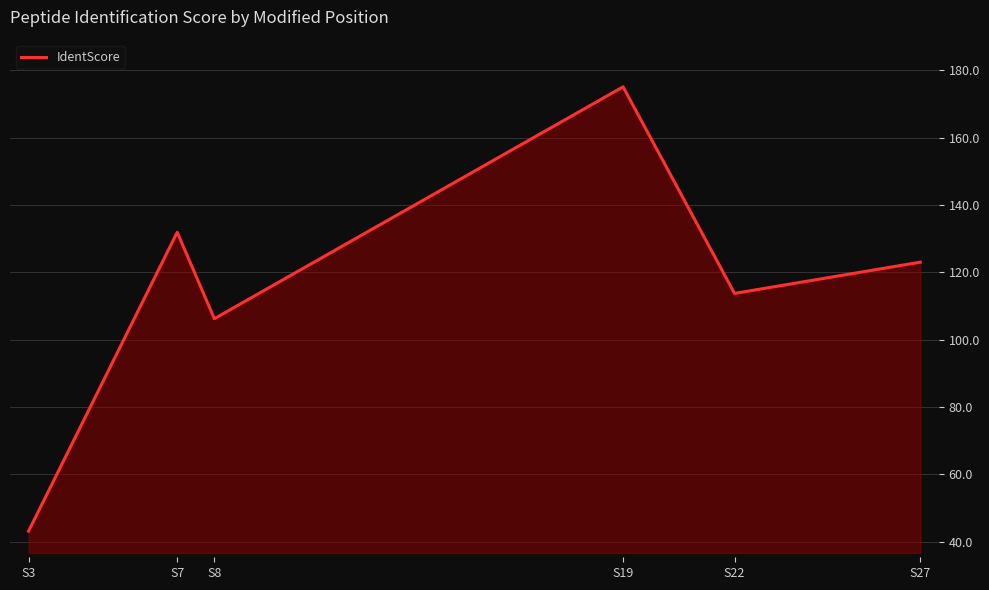

Between S22 and S3, which is larger?

S22